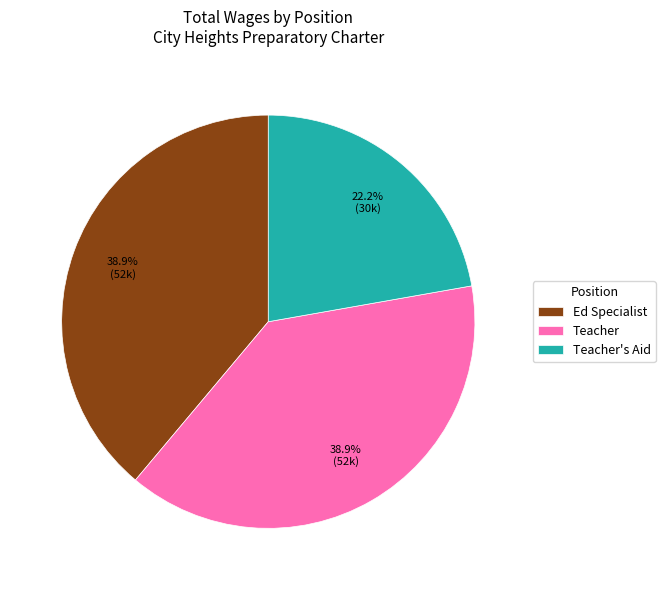

To the nearest percent, what is the difference between the largest and smallest slice percentages?

17%